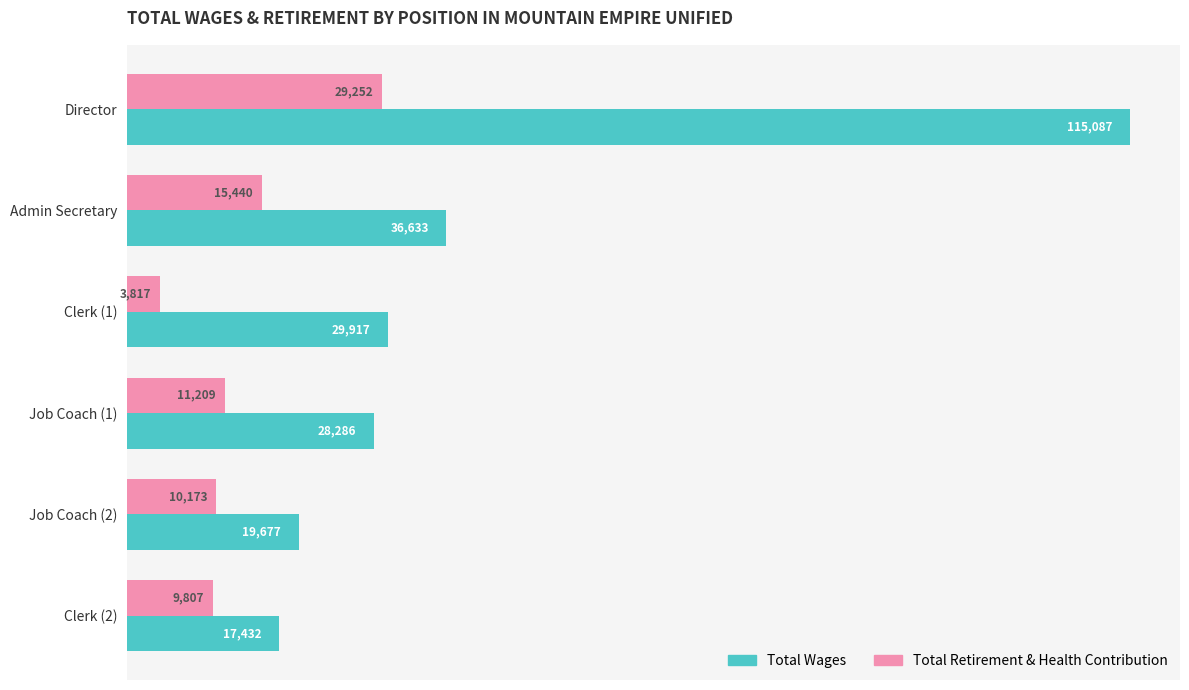

What is the highest value of the Total Retirement & Health Contribution series?

29252